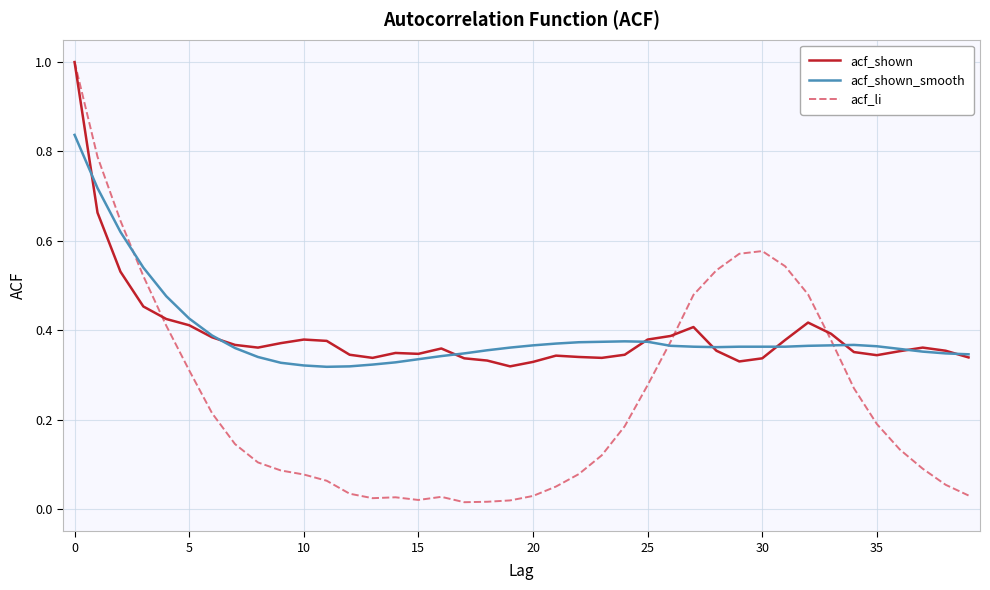

What are all the series names shown in the legend?

acf_shown, acf_shown_smooth, acf_li